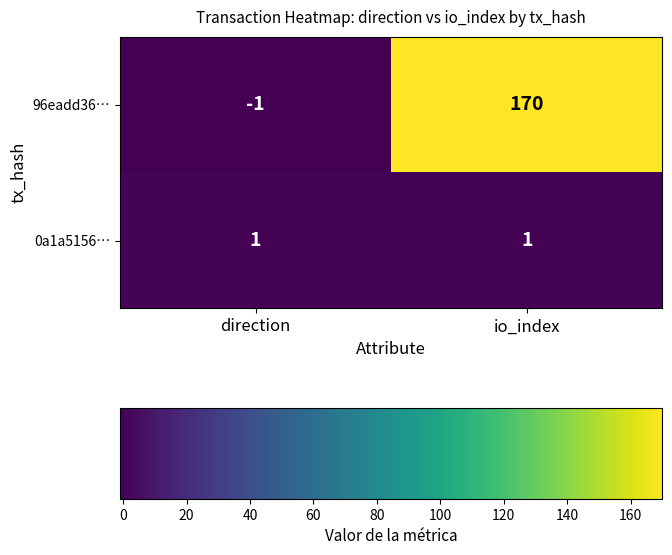

Where is 96eadd36… nearest to the value 84?

direction